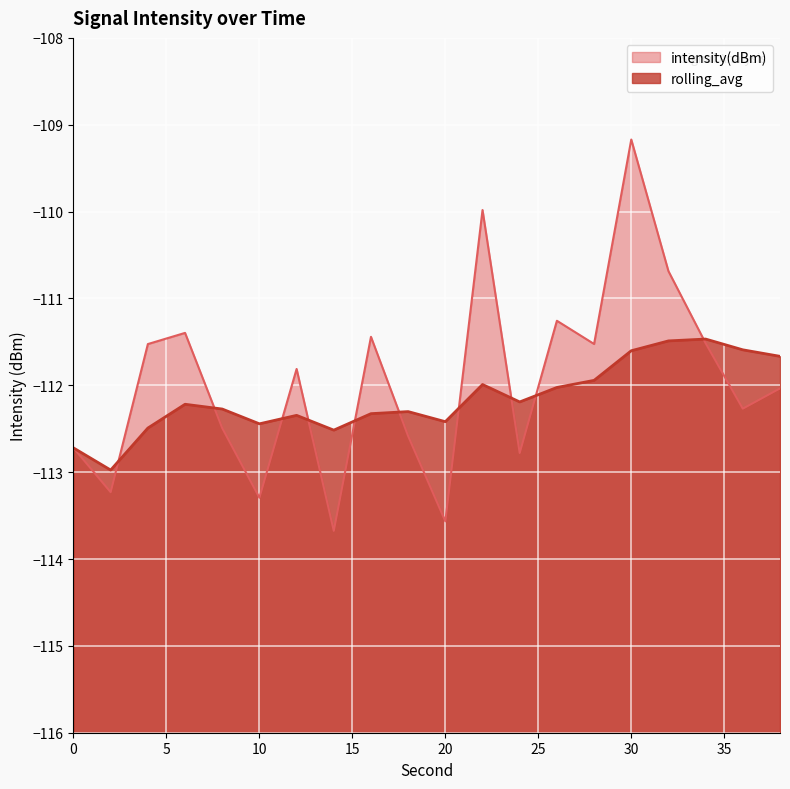

Read the rolling_avg value at 32.

-111.5